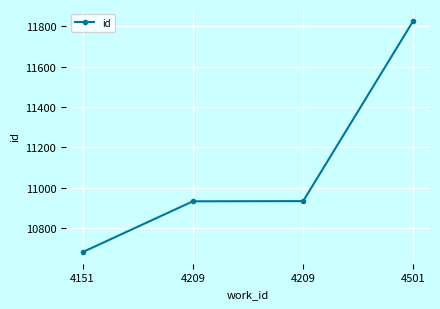

Rank the categories by value from lowest to highest.

4151, 4209, 4209, 4501